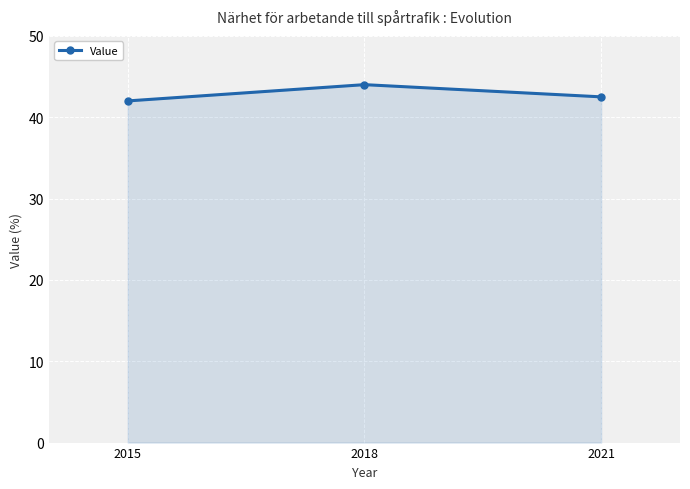

What is the average value?

42.8